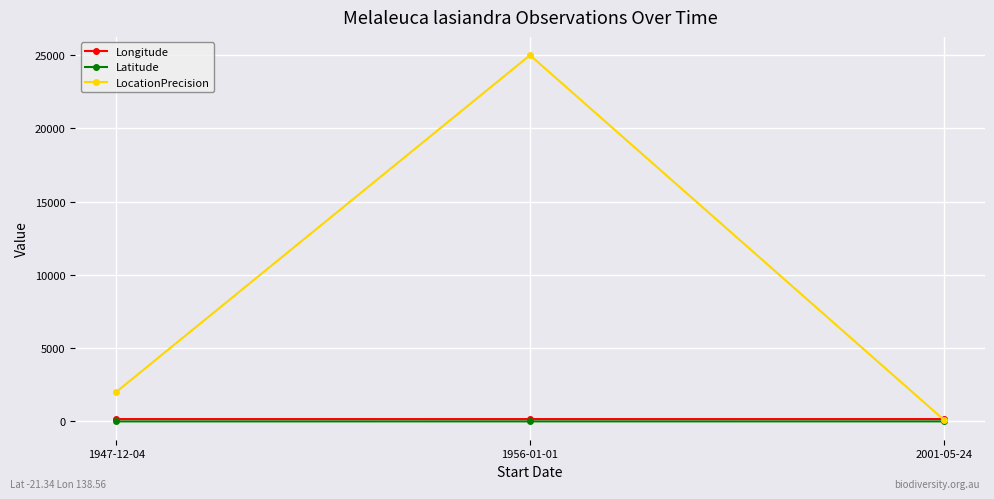

What is the sum of the Latitude values at 1947-12-04 and 1956-01-01?

-40.6